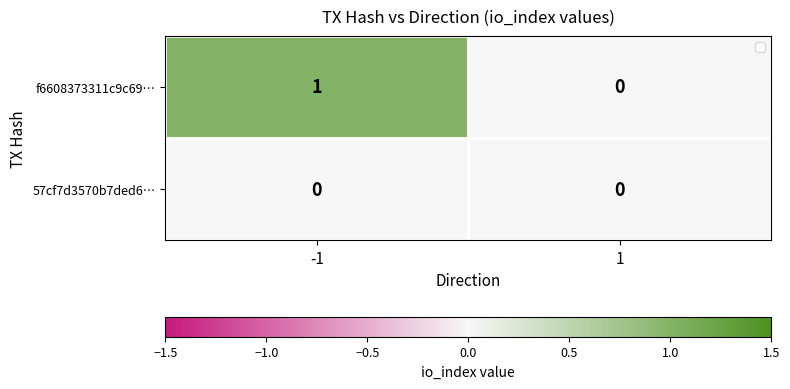

Between -1 and 1, which series saw the biggest shift?

f6608373311c9c69…